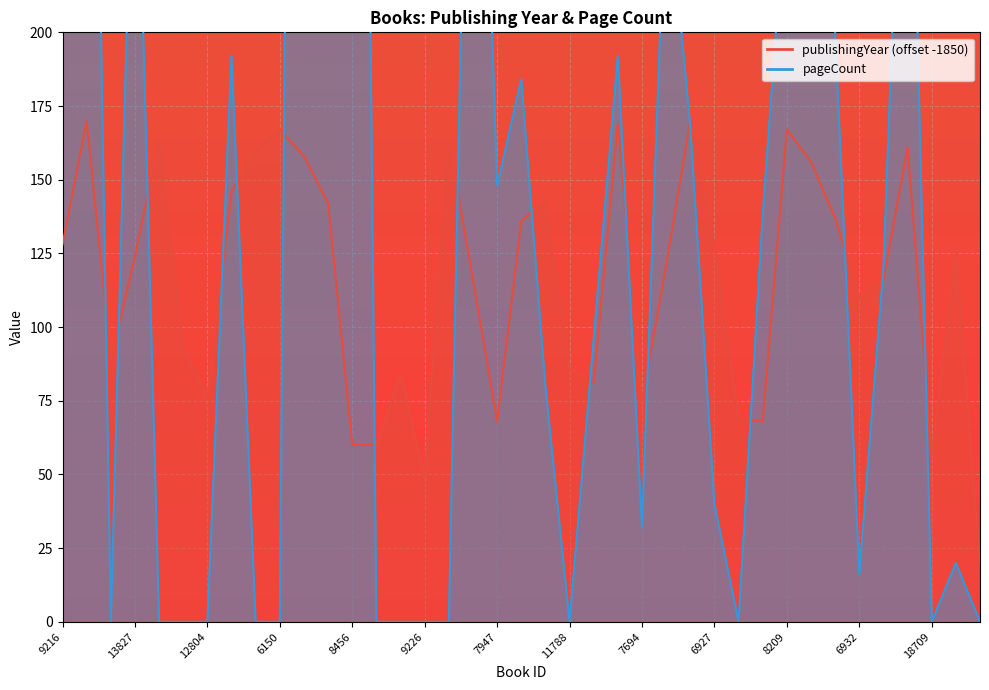

Between 13827 and 6934, which series saw the biggest shift?

pageCount